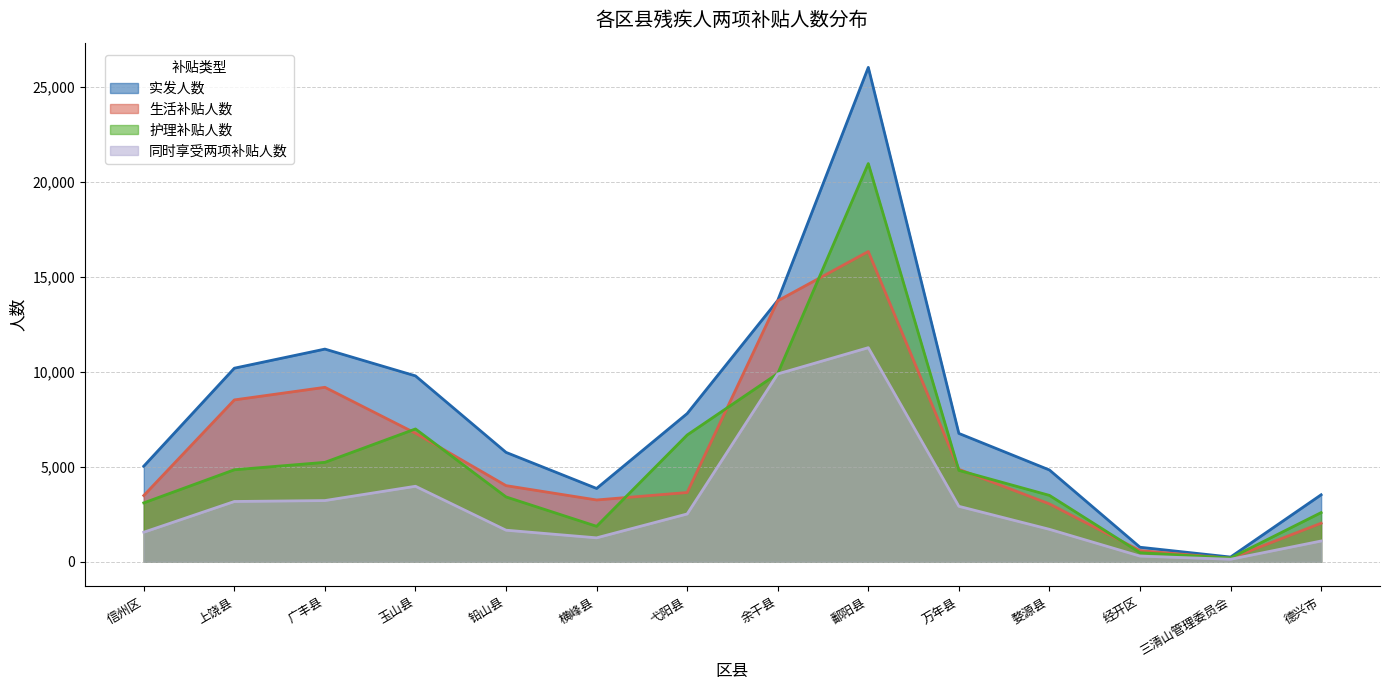

Which series has the largest total across all categories?

实发人数